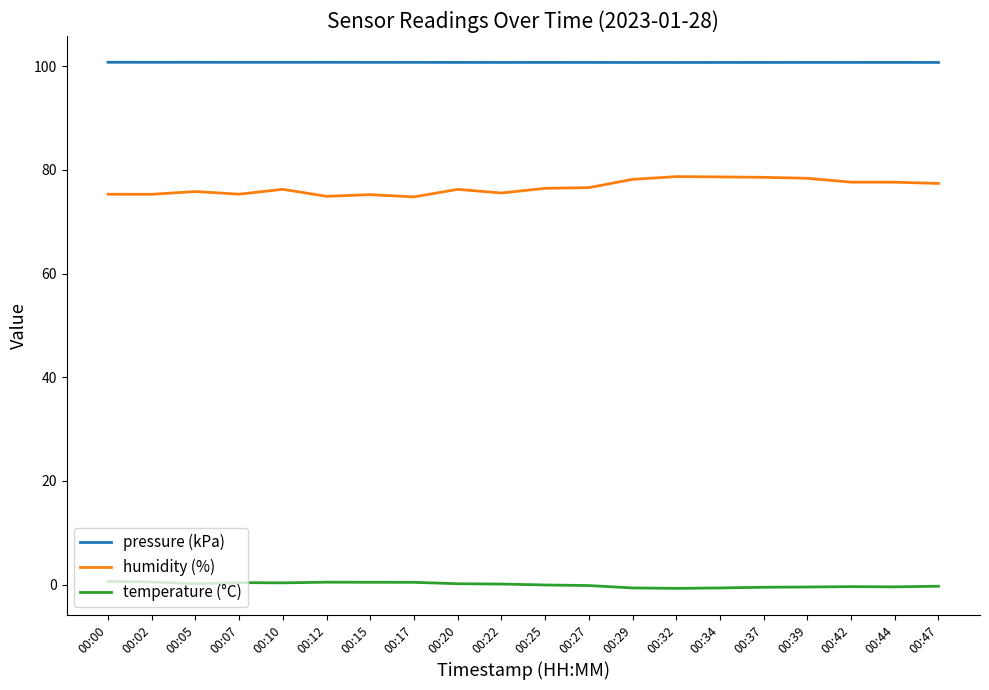

What is the maximum value for pressure (kPa)?

100.7